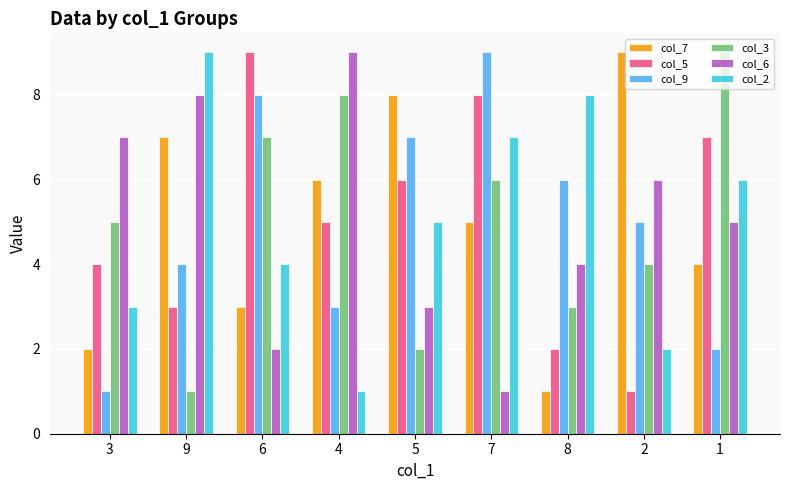

At which label does col_7 reach its peak?

2